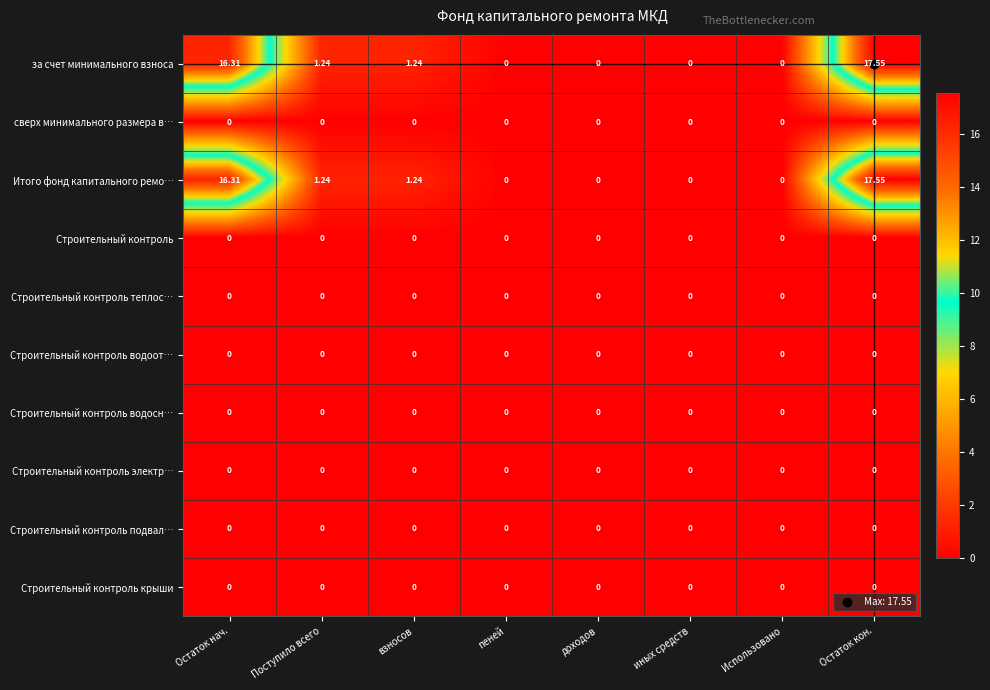

Is the value of Строительный контроль водосн… at иных средств greater than the value of Итого фонд капитального ремо… at взносов?

No